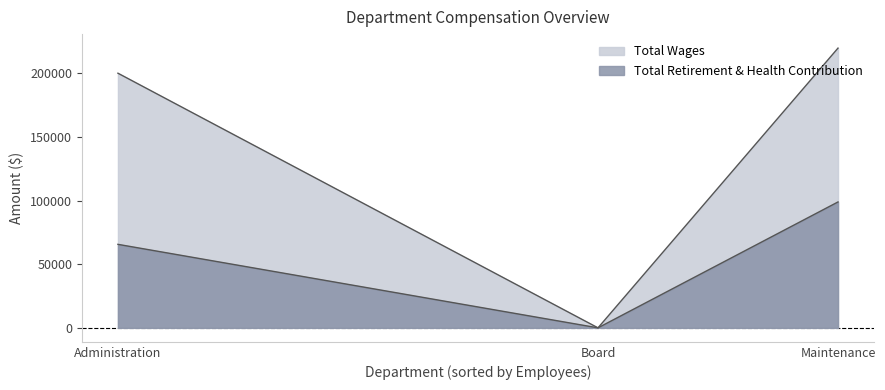

Is it true that Total Retirement & Health Contribution equals 87618 at Administration?

False